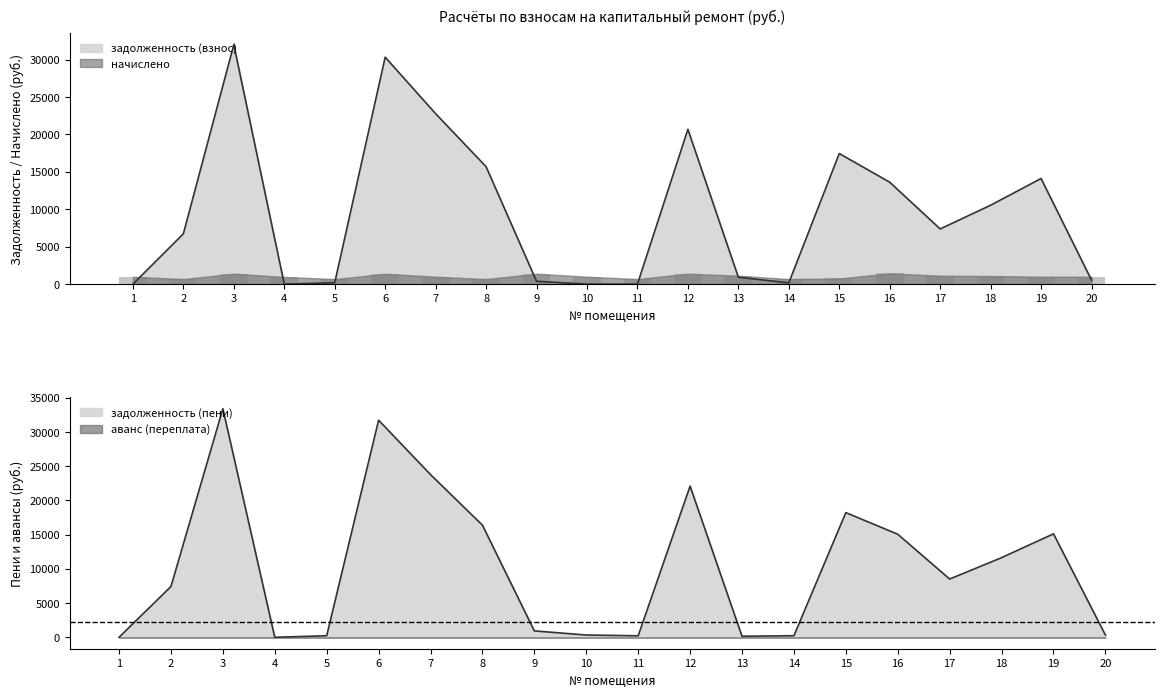

Count the number of categories in the chart.

20